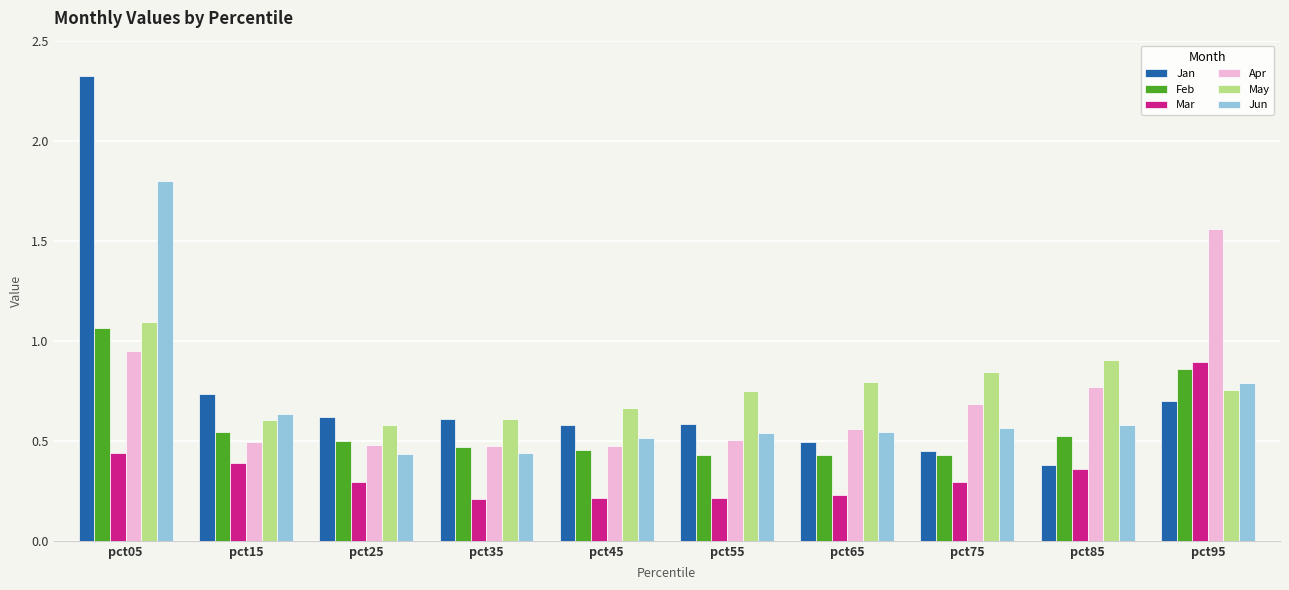

At which label does Jan reach its peak?

pct05